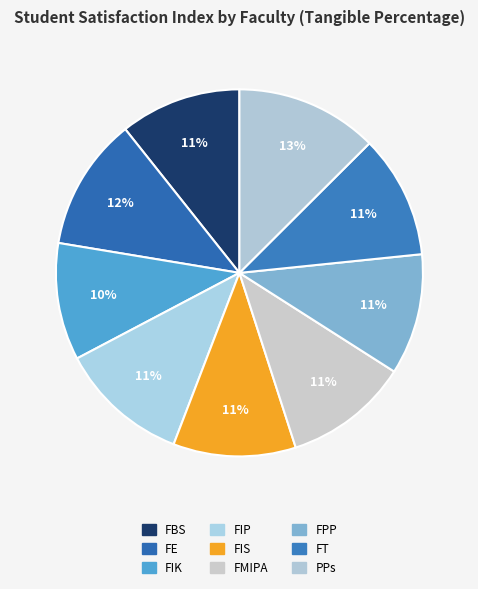

How many segments does this pie chart have?

9